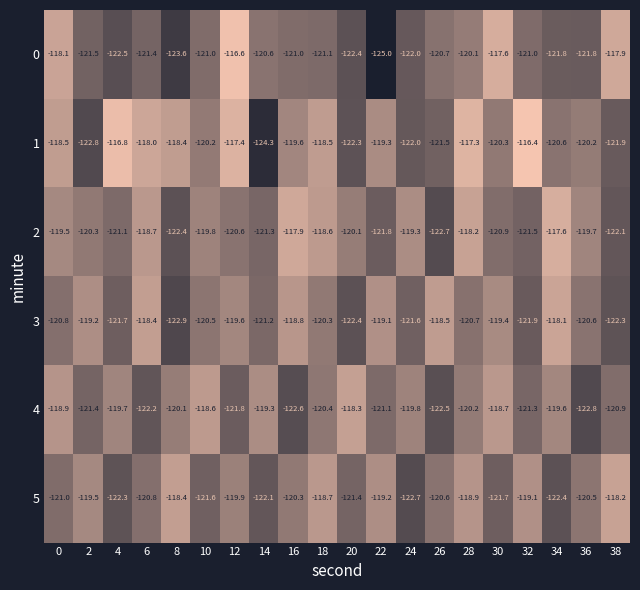

How many series are shown in this chart?

6